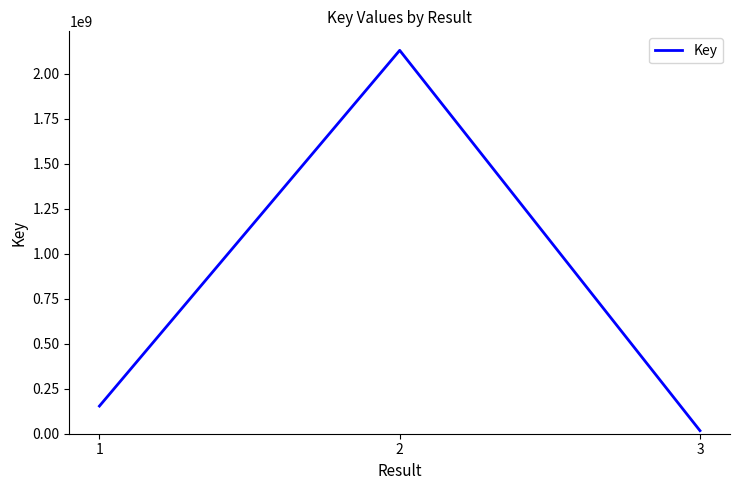

Reading left to right, list all the values displayed in this chart.

153723107	2130407638	16938965